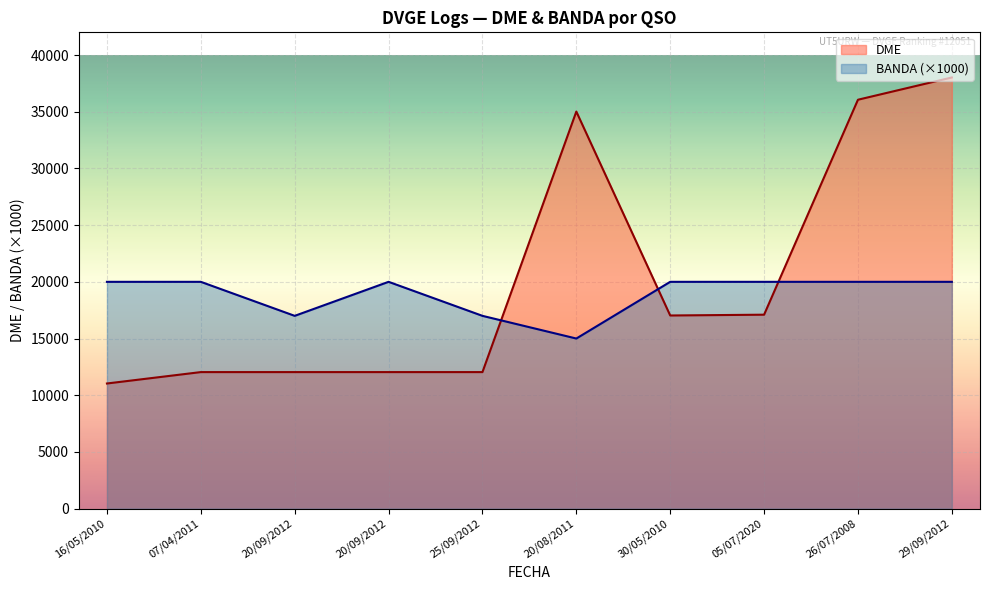

Is the value of BANDA at 26/07/2008 greater than the value of DME at 29/09/2012?

No